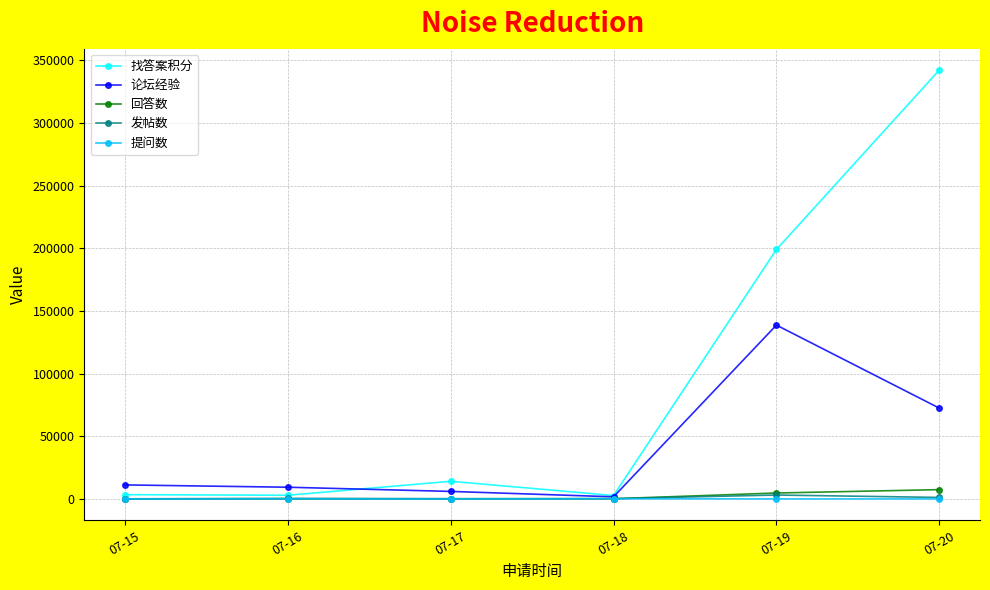

Which series has the largest range (max minus min)?

找答案积分